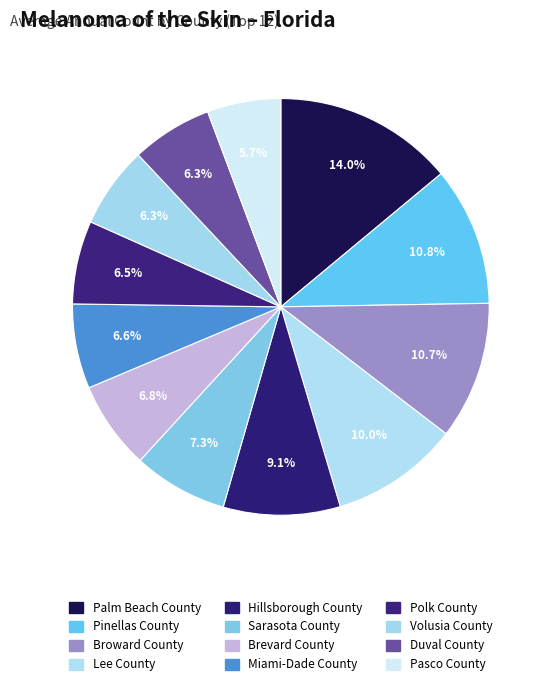

To the nearest percent, what is the difference between the Hillsborough County and Broward County slice percentages?

2%